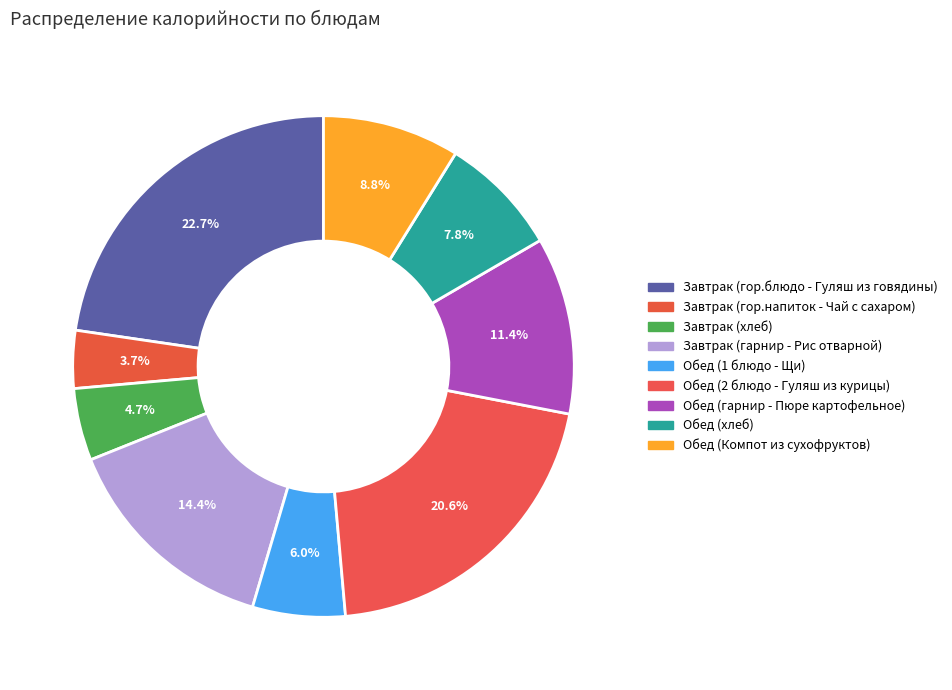

True or false: Обед (2 блюдо - Гуляш из курицы) accounts for 21% of the total.

True